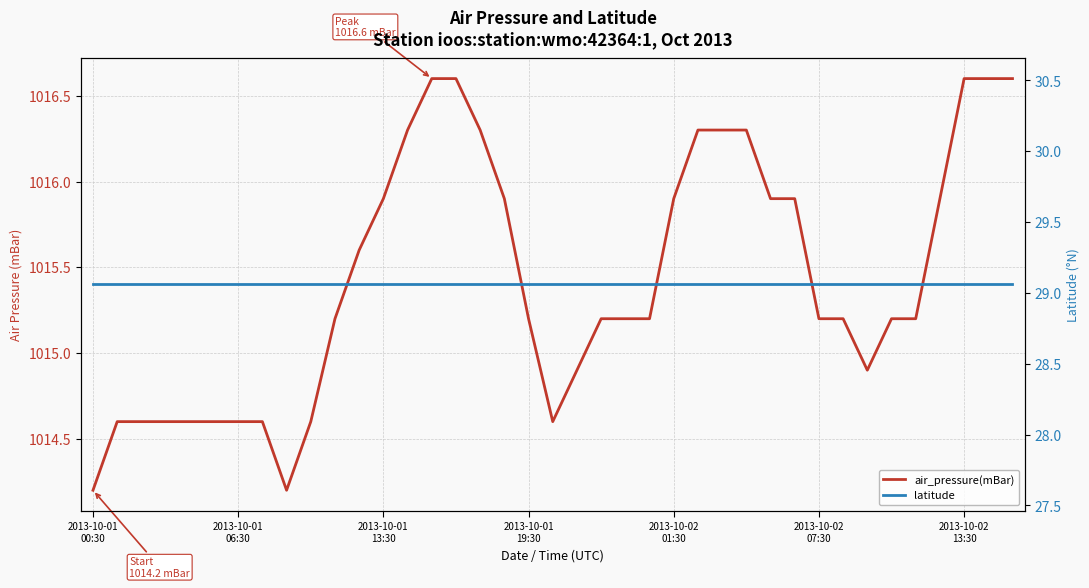

The latitude series shows 29.1 at 28. True or false?

True